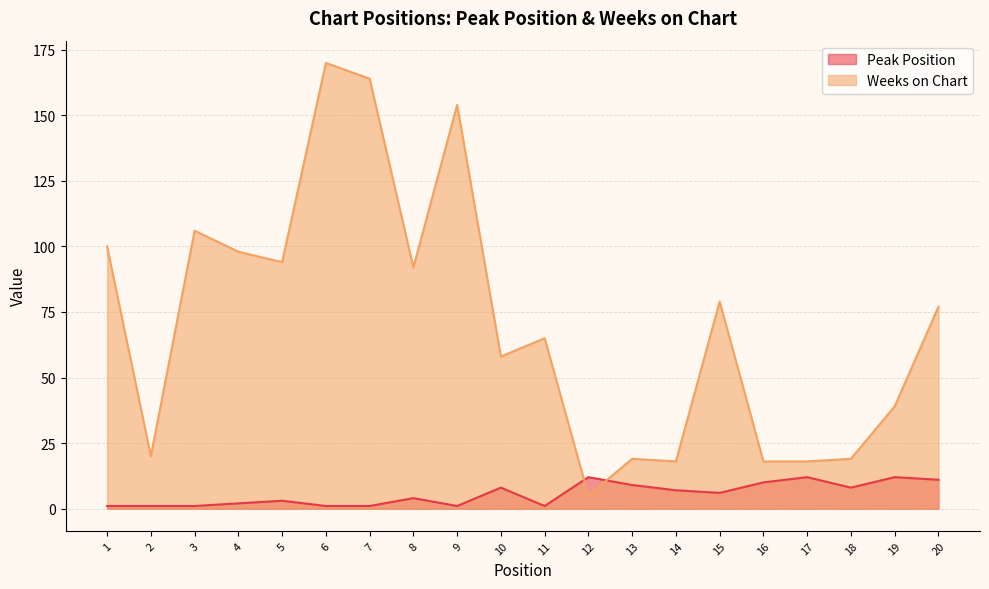

At which label does Peak Position first exceed 6?

10